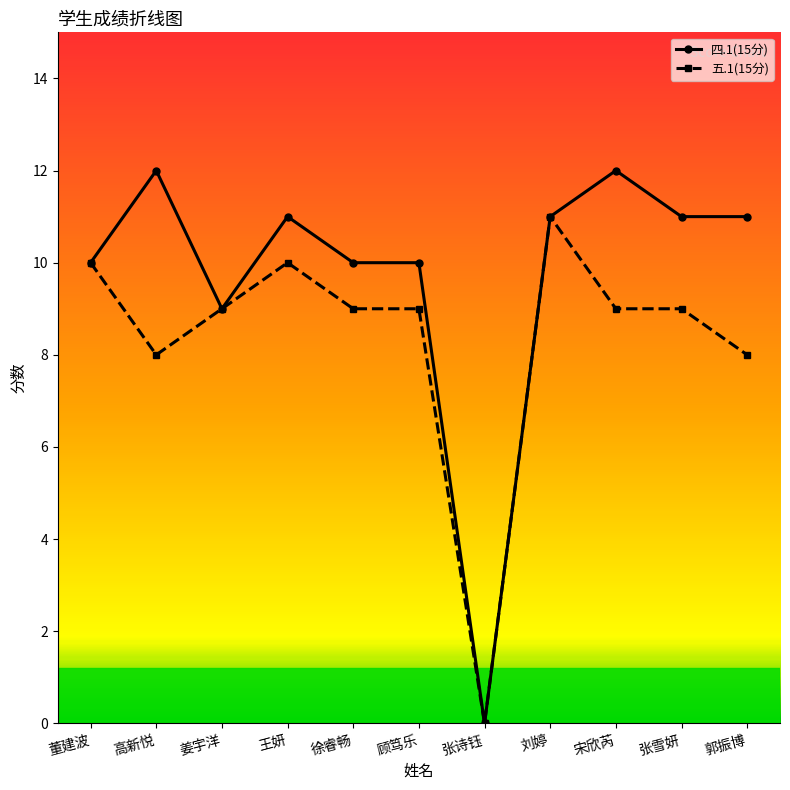

What is the value of the 五.1(15分) point at the 6th from the left?

9